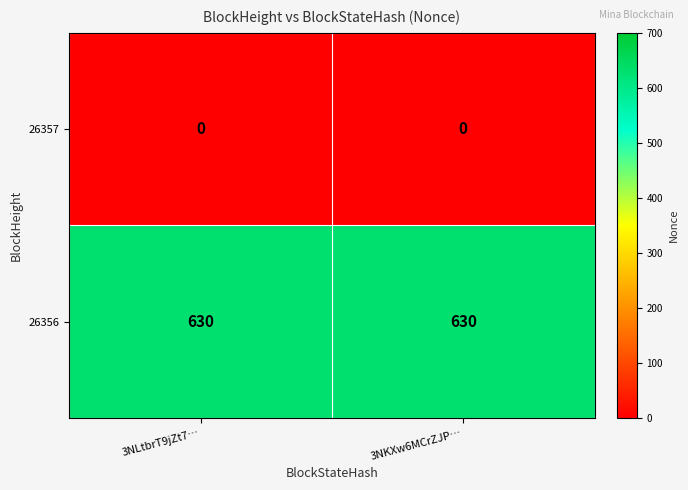

Which series has the largest total across all categories?

26356